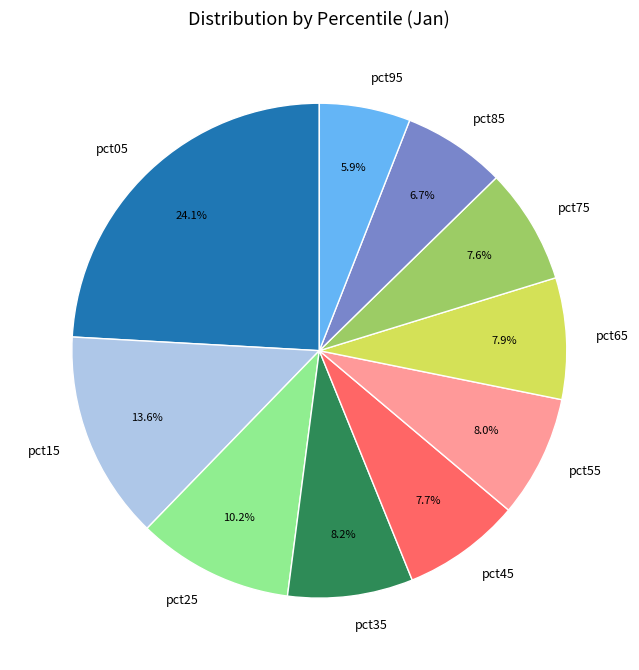

What percentage do pct35 and pct25 together represent?

18.4%